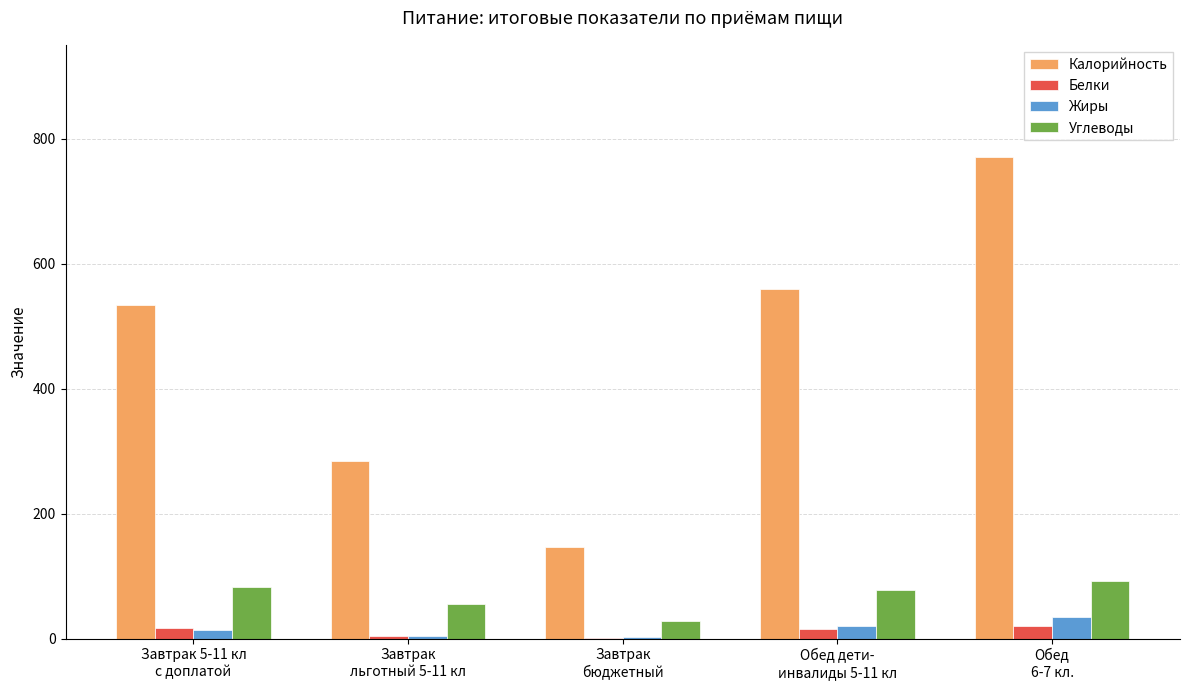

What is the spread (max minus min) of values at Завтрак 5-11 кл
с доплатой?

519.3